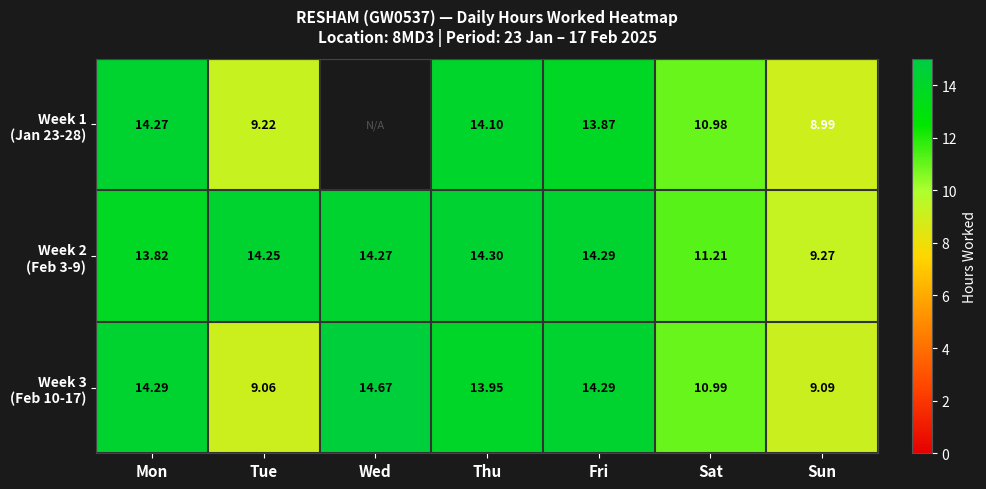

Rank the series at Mon from highest to lowest value.

Week 3 (Feb 10-17), Week 1 (Jan 23-28), Week 2 (Feb 3-9)